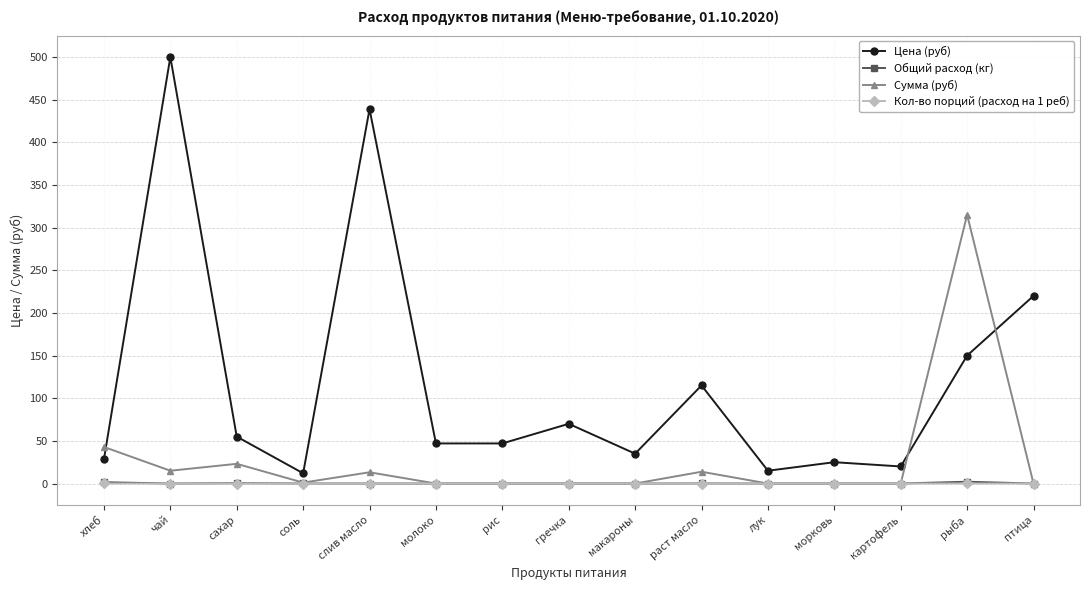

At which category does Цена (руб) reach its first local peak?

чай